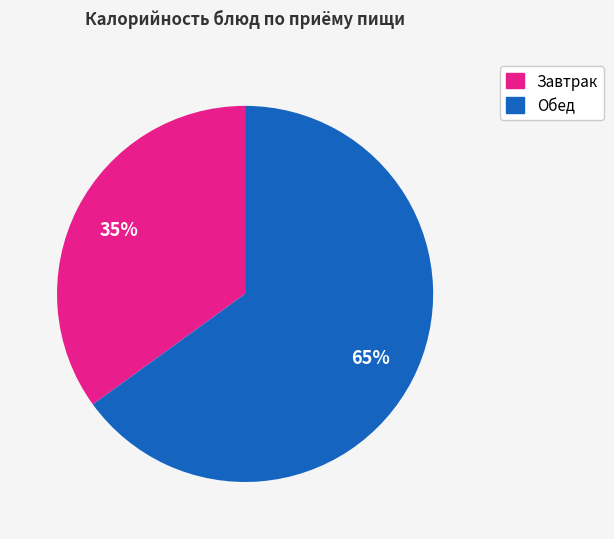

Does any single category account for the majority?

Yes